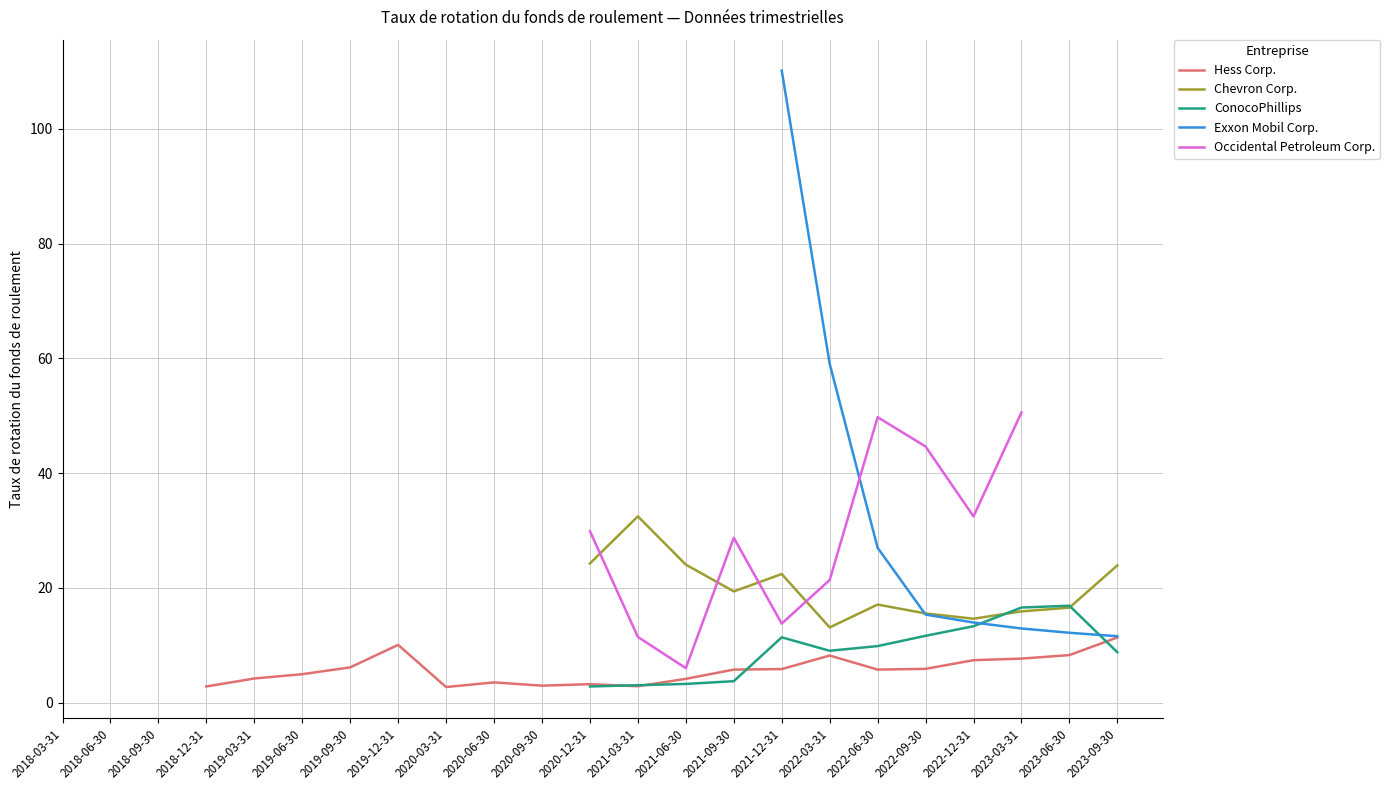

What is the highest value of the Chevron Corp. series?

32.5